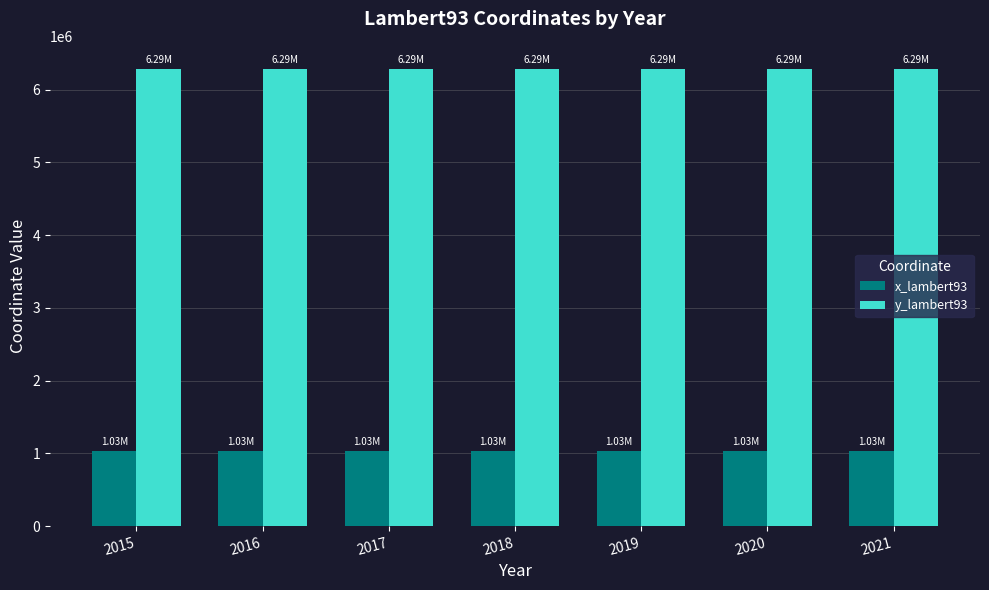

Count the number of data series in this chart.

2